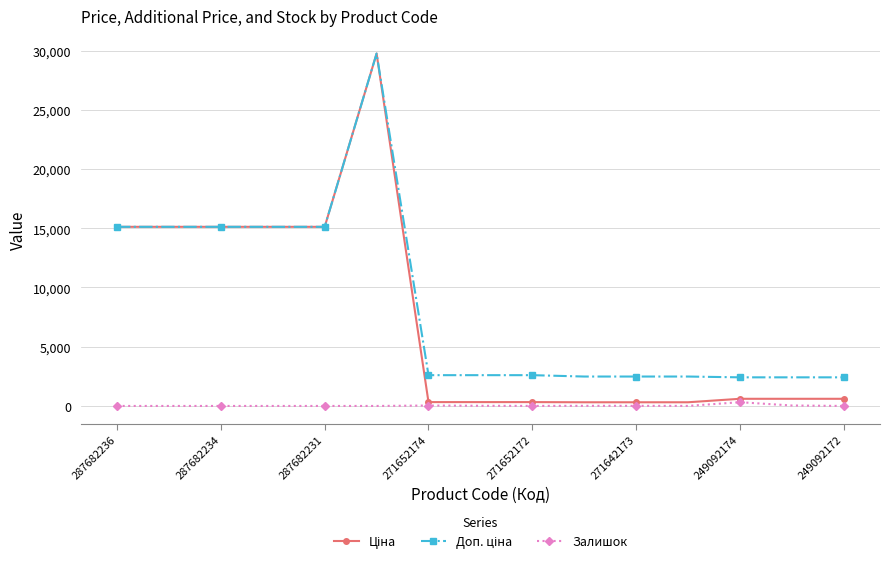

At how many categories does at least one series exceed 6516?

6